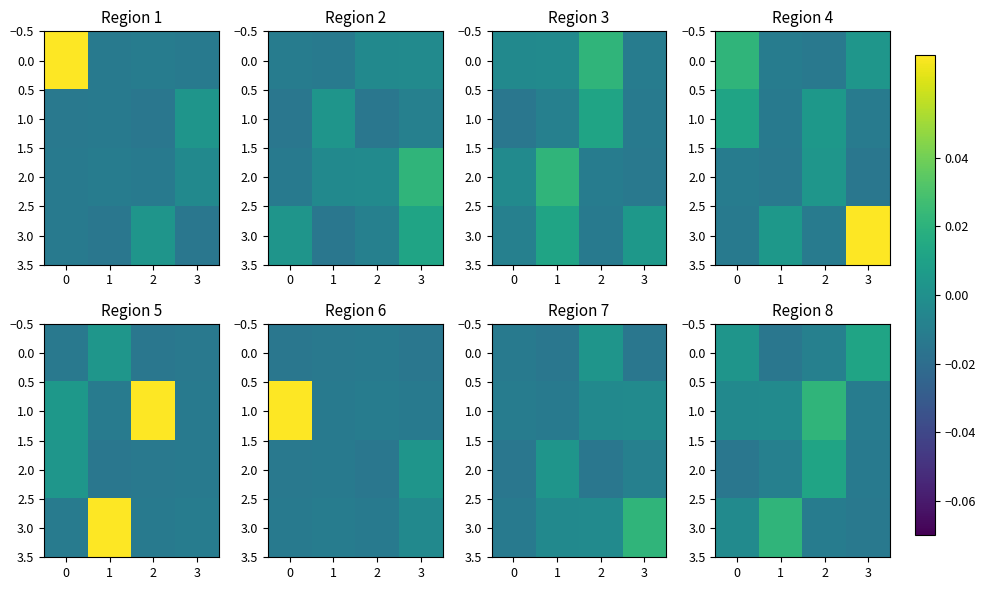

Rank the series at 2 from highest to lowest value.

1.0, 2.0, 0.0, 3.0